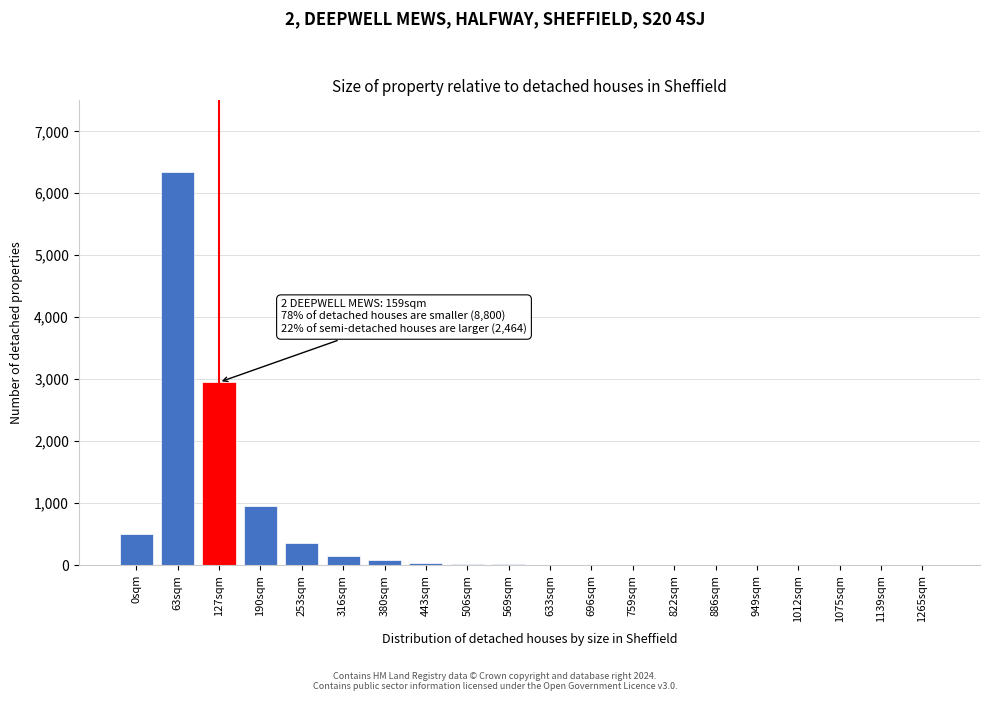

Which label corresponds to the largest value in the chart?

63sqm